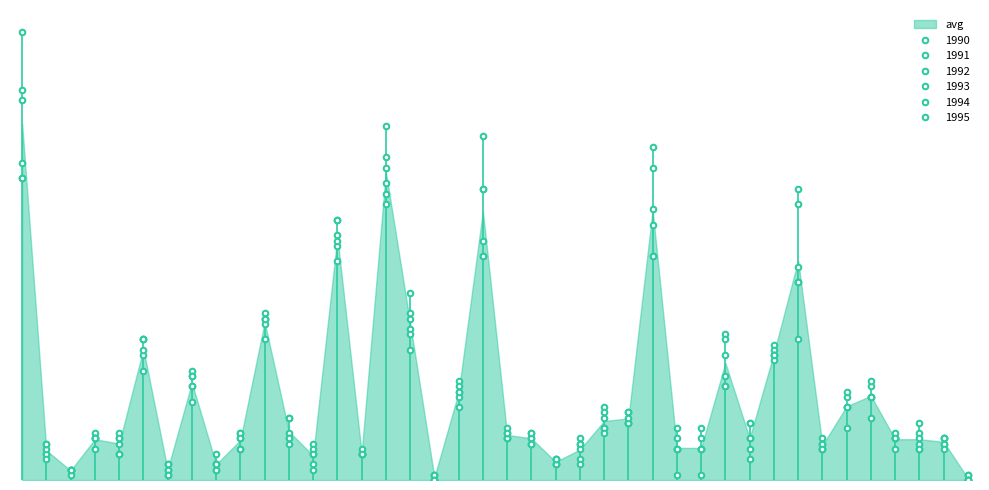

At which category does 1994 reach its first local valley?

BG-TR_BG